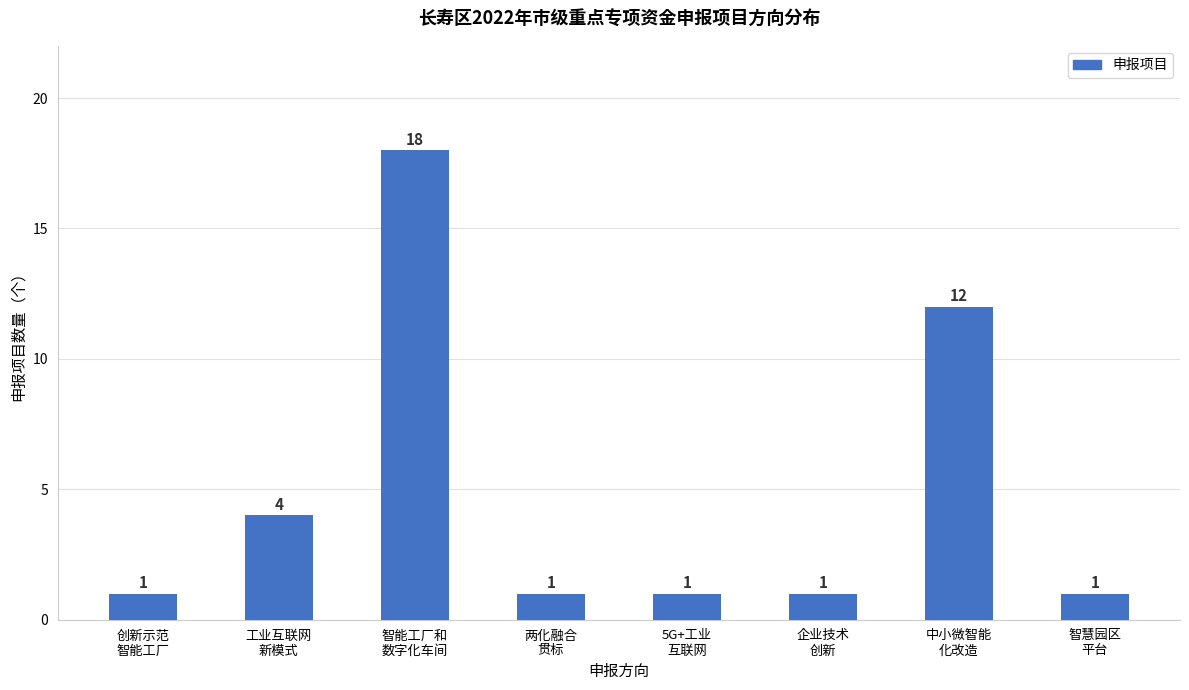

What is the value of the 2nd bar from the left?

4